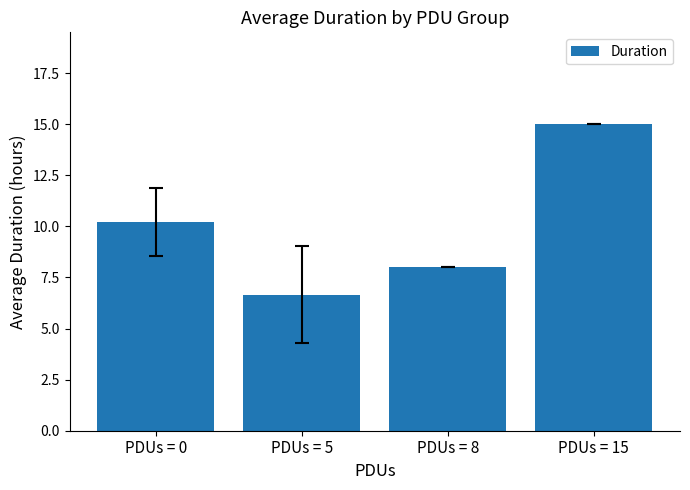

What is the smallest value displayed?

6.7